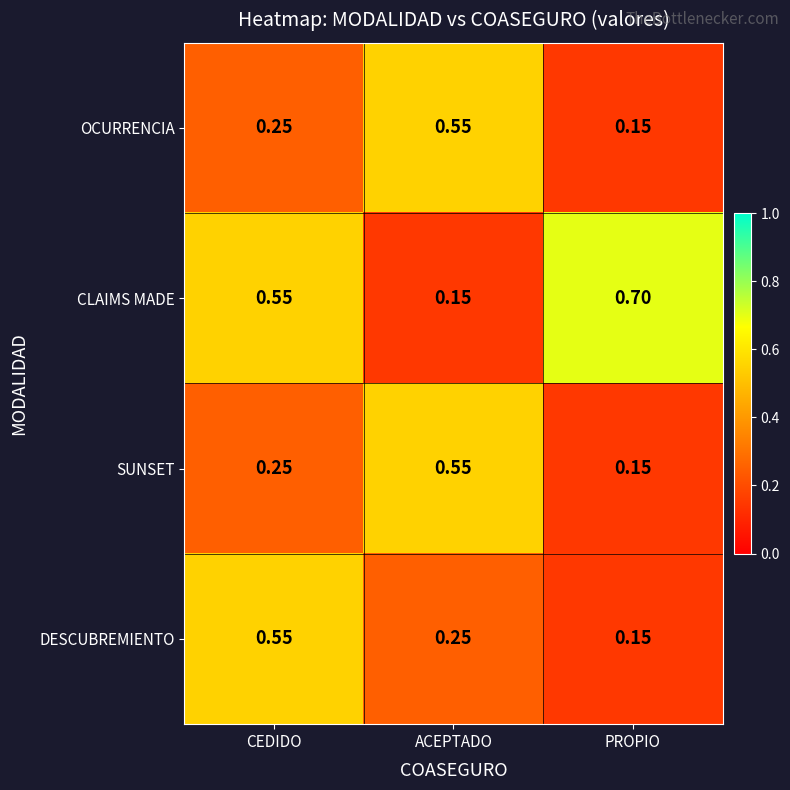

What is the greatest value displayed?

0.7